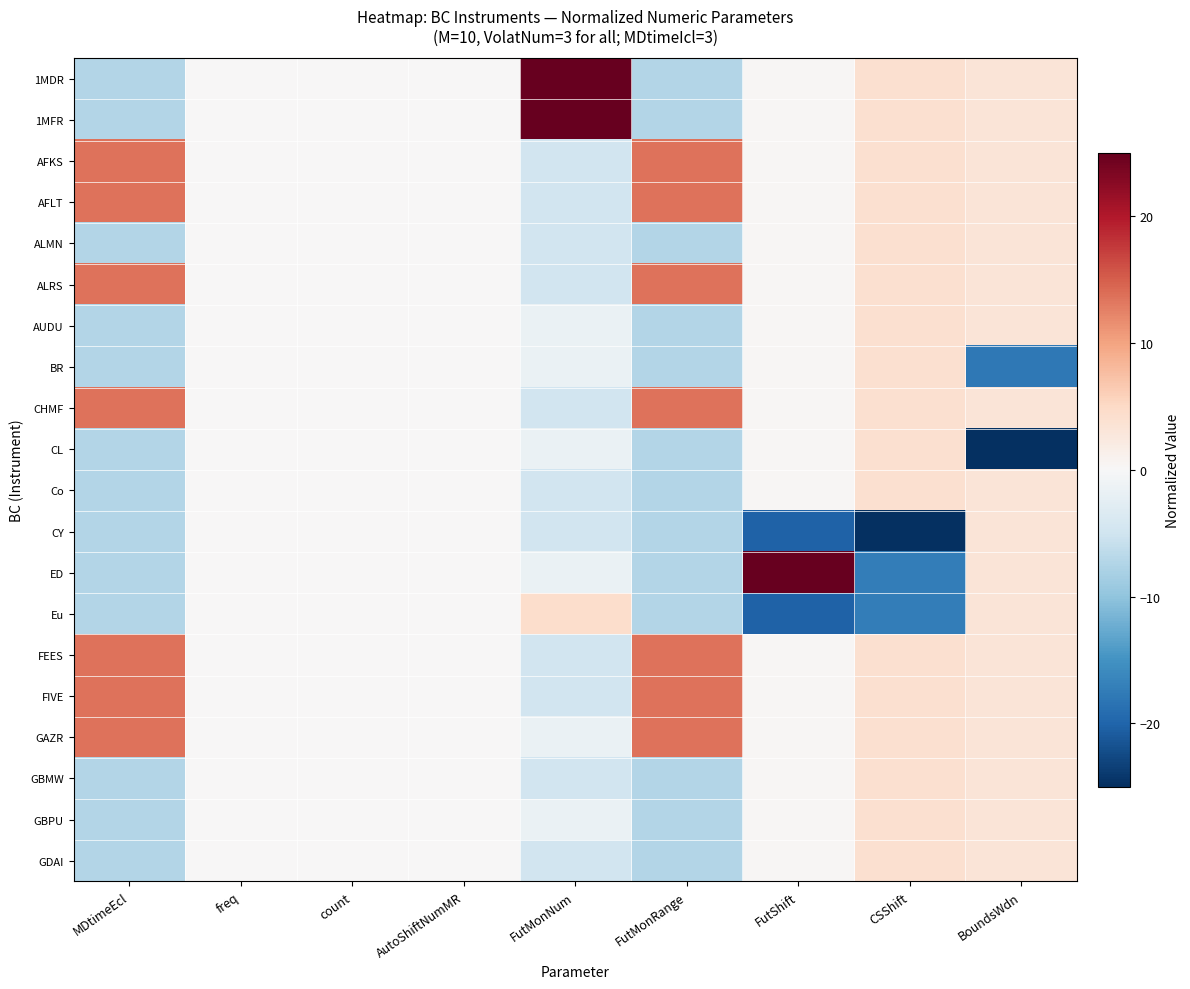

What is the difference between the highest and lowest values at FutMonNum?

34.0